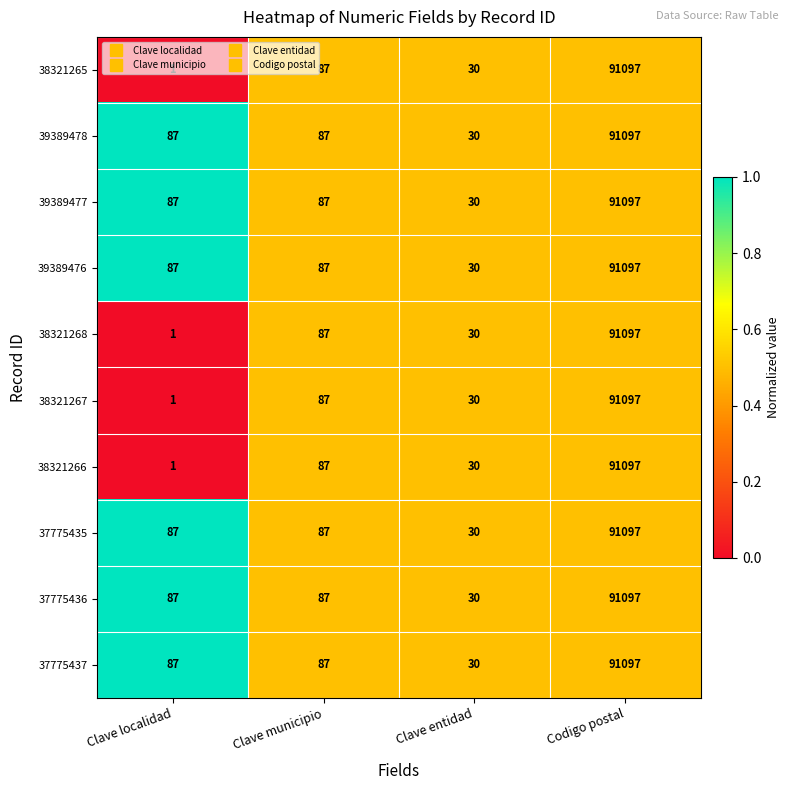

What is the approximate value of 39389478 at Codigo postal?

91097